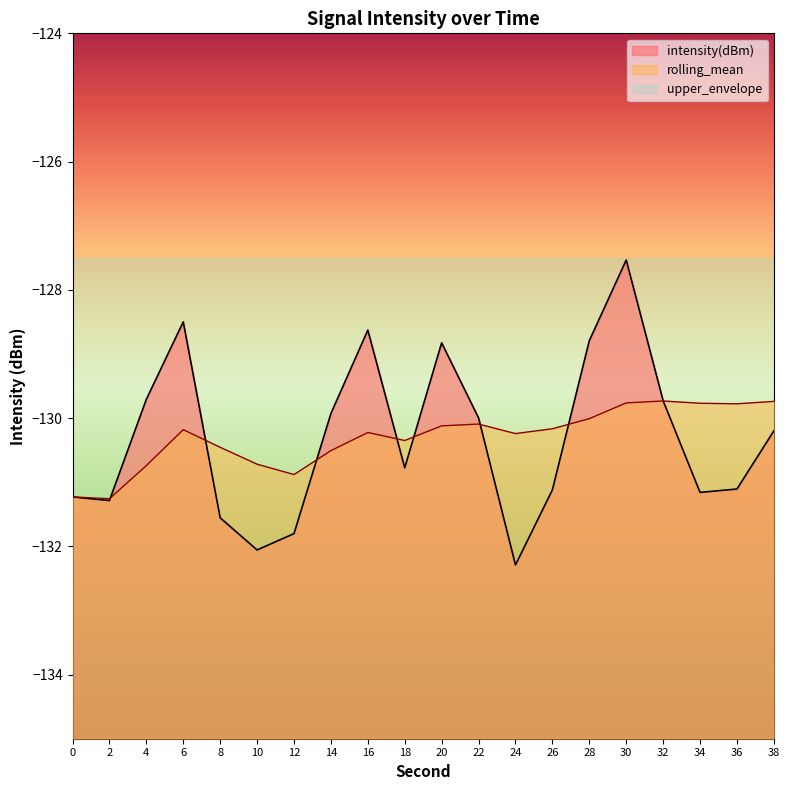

Between 12 and 6, which is larger?

6